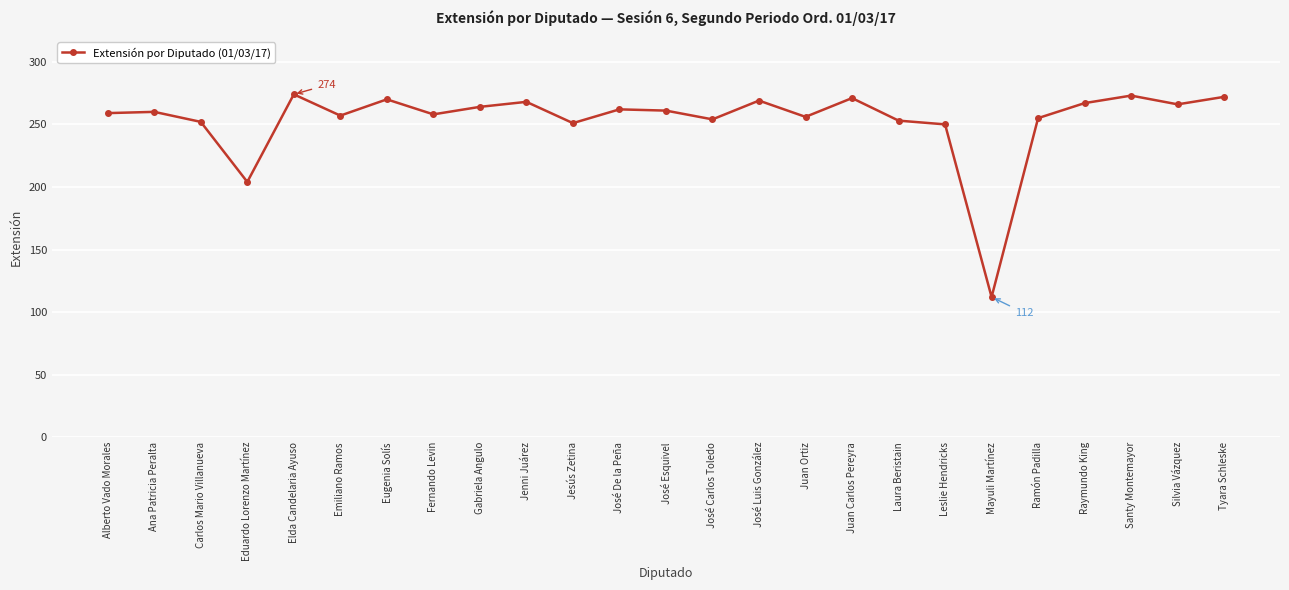

Which category has the lowest value across all series?

Mayuli Martínez